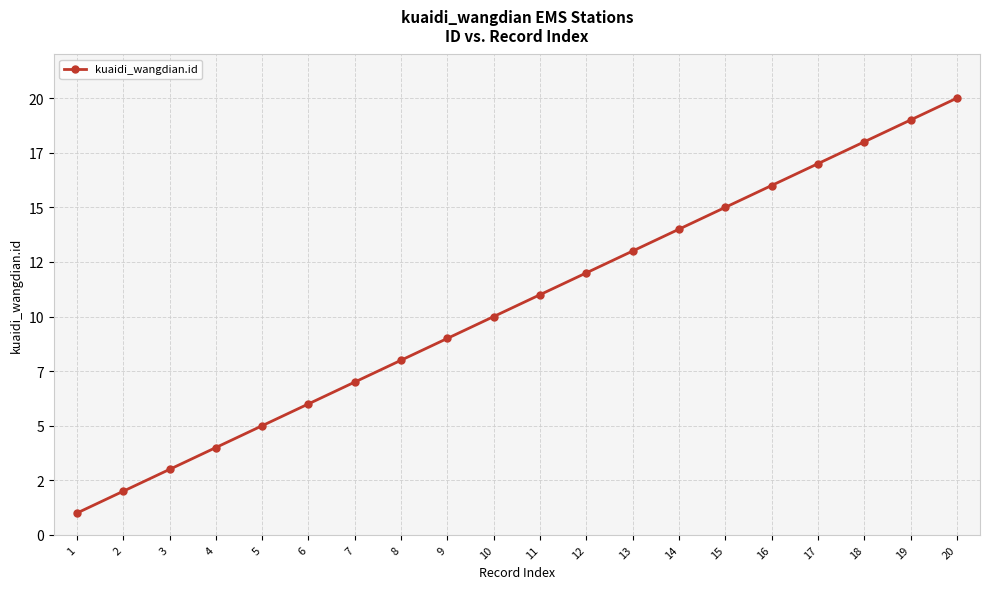

Is this an area chart (filled region under the line)?

No